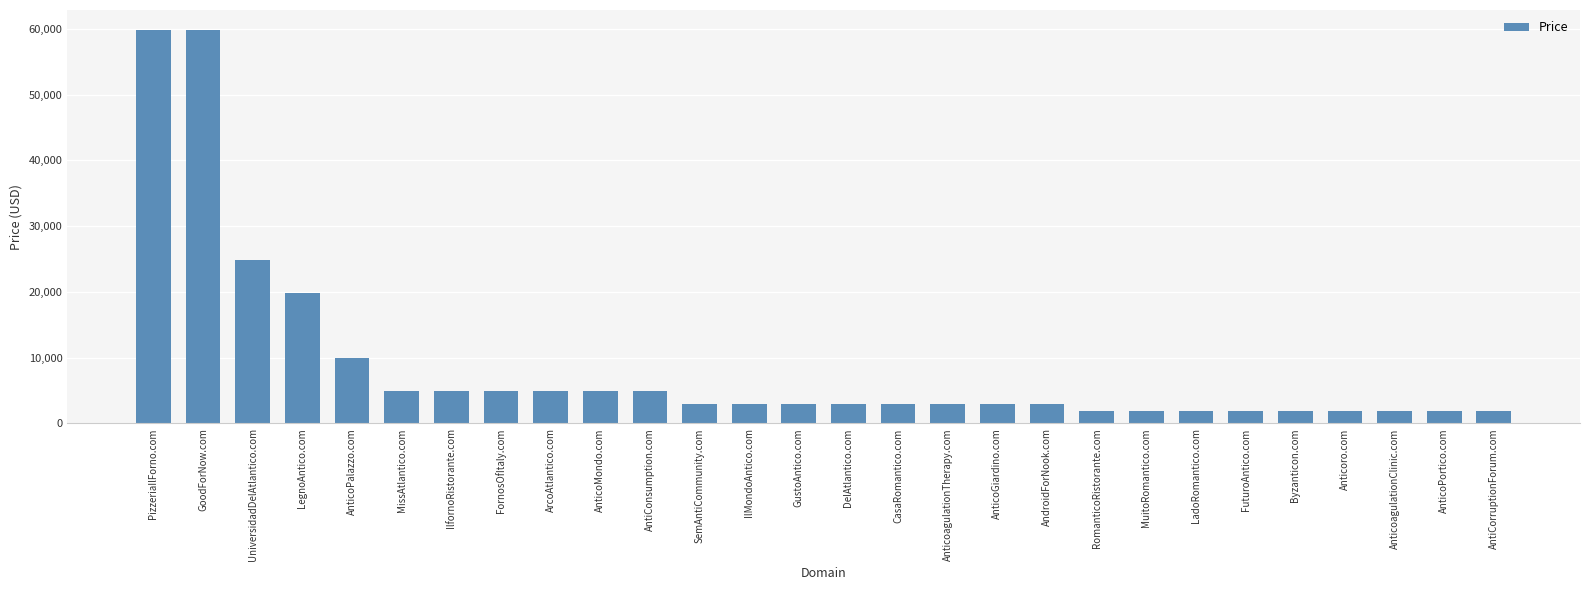

What is the value of the 13th bar from the left?

2888